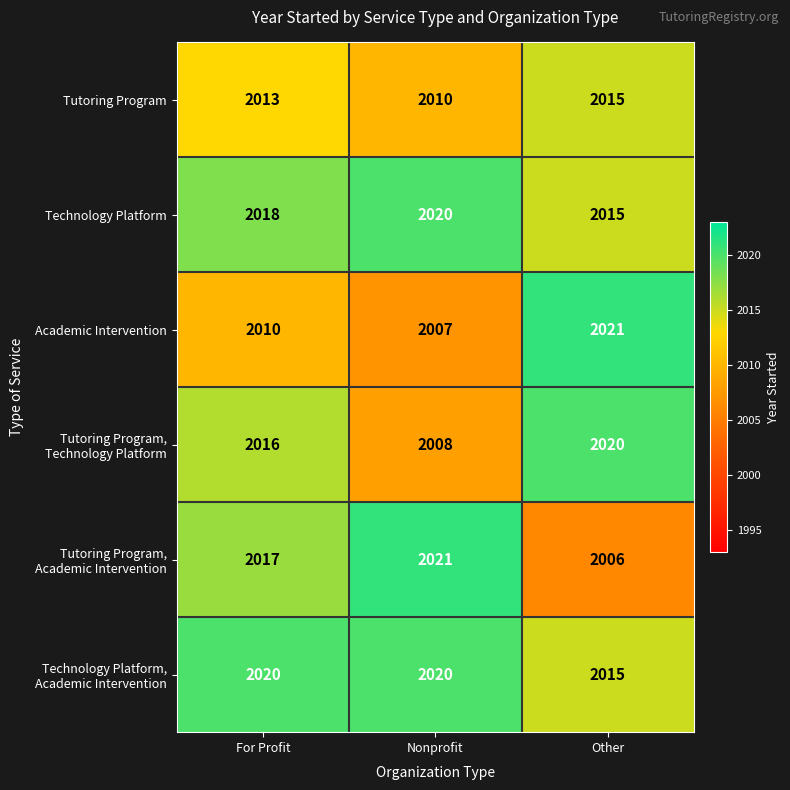

Count the Academic Intervention values in the range 2007 to 2021.

3